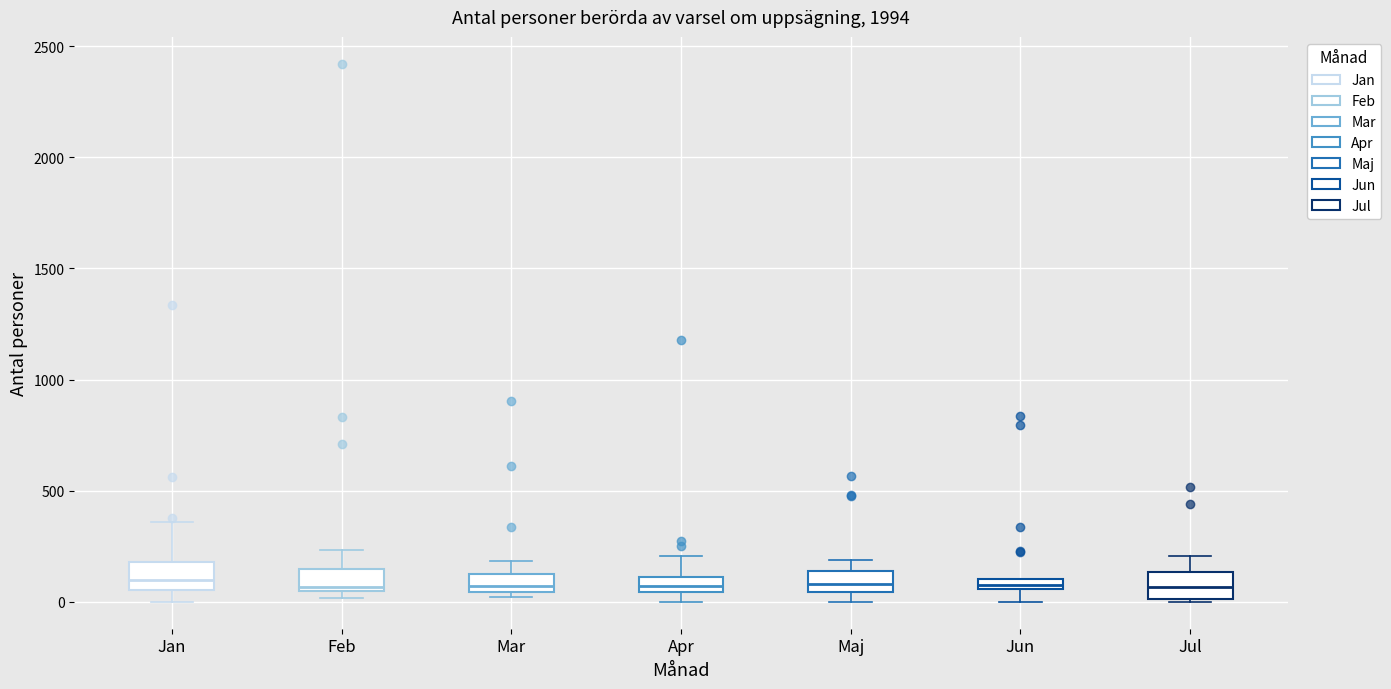

Where does the upper whisker of the box for Jan end on the y-axis? The values are not printed on the chart, so give them approximately, as read against the axis.

350